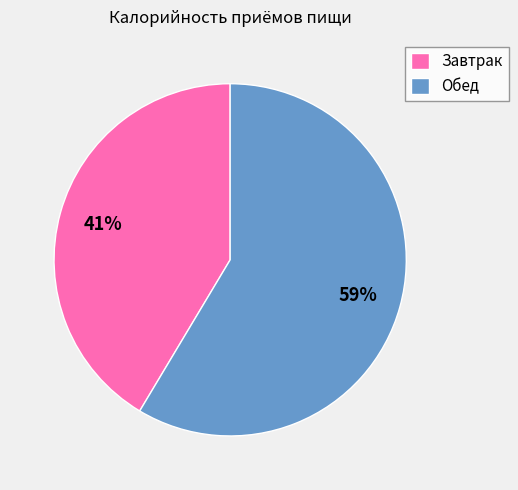

Combined, do Завтрак and Обед account for over 50%?

Yes